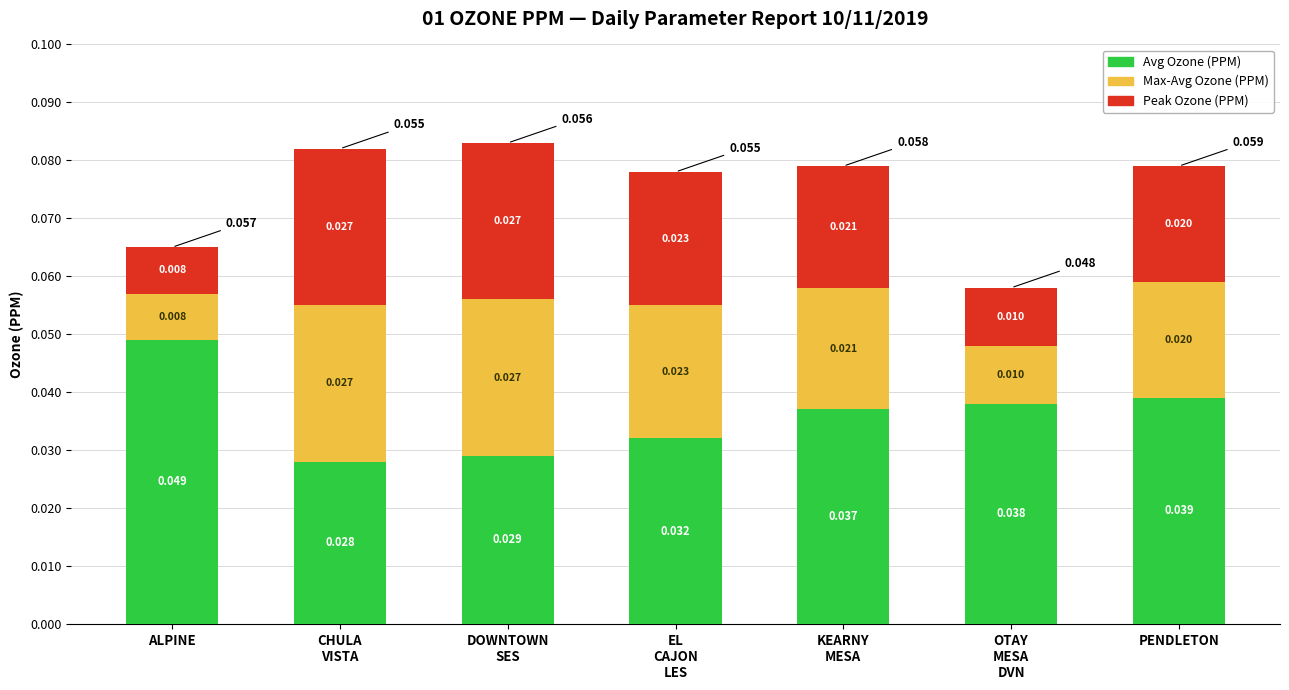

Which category has the highest value in the Avg Ozone (PPM) series?

ALPINE